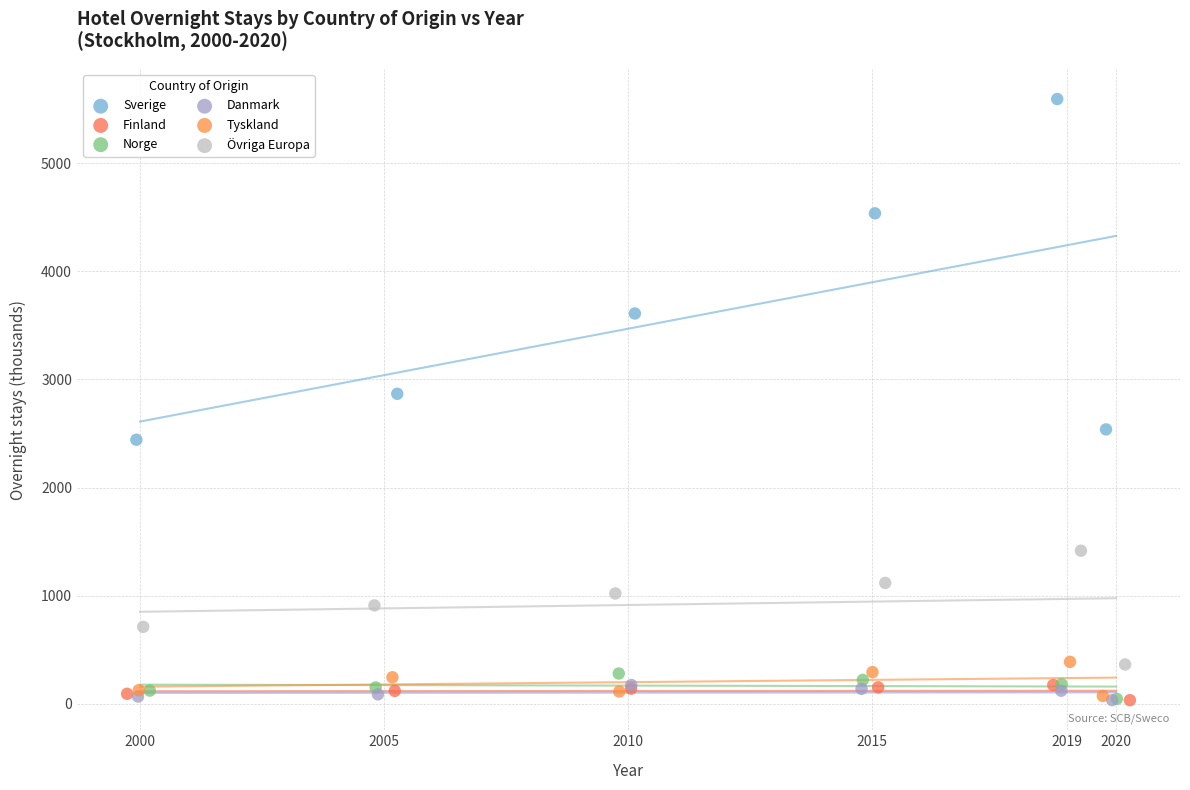

What are all the series names shown in the legend?

Sverige, Finland, Norge, Danmark, Tyskland, Övriga Europa